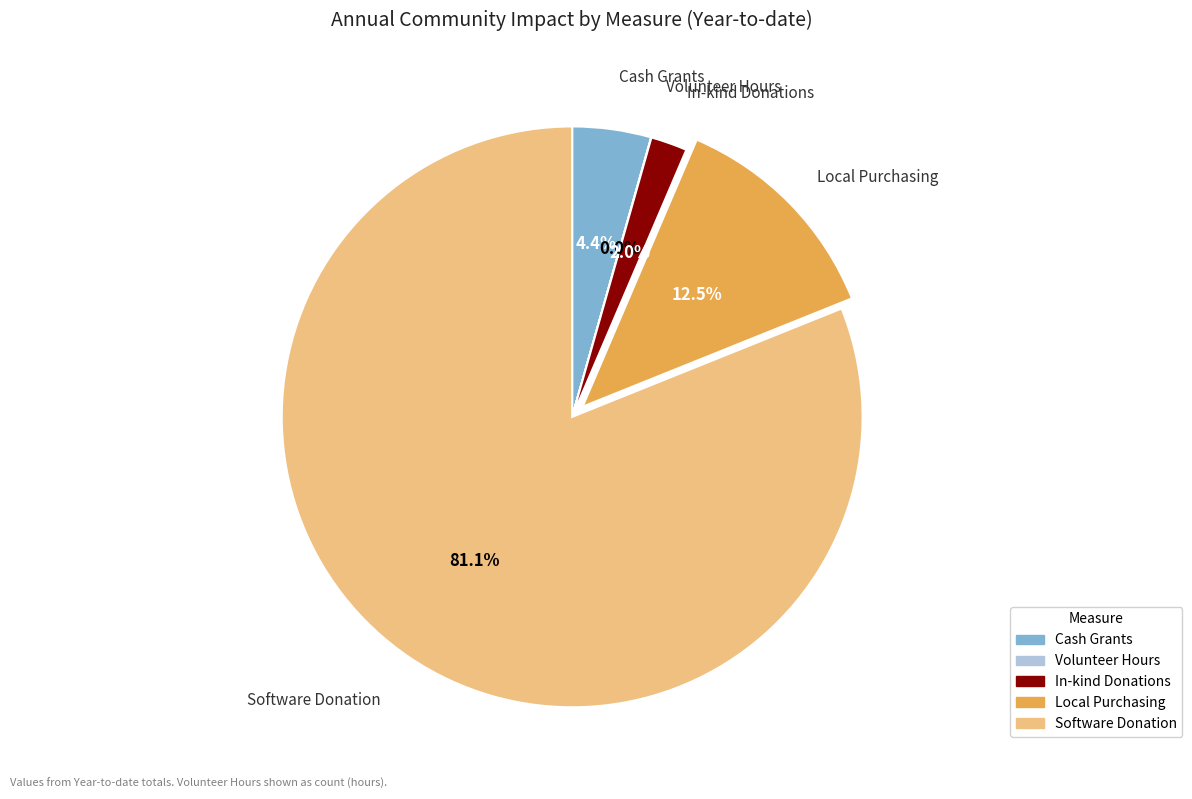

How much of the chart is everything except Cash Grants?

95.6%